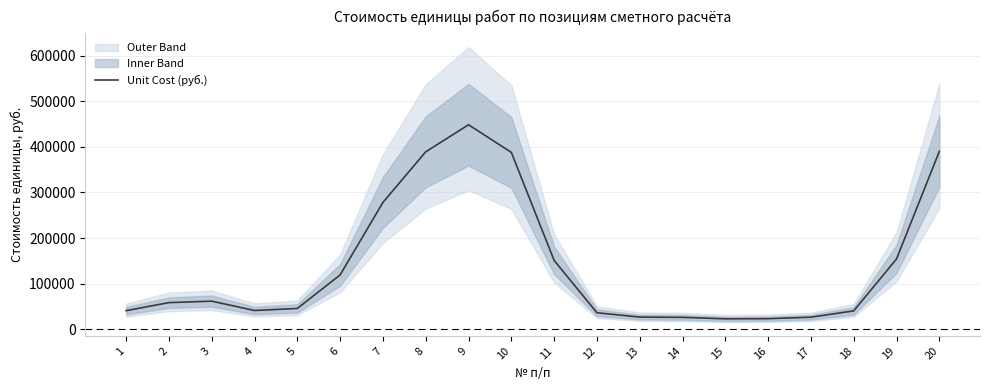

Reading left to right, list all the values displayed in this chart.

40712.0	58365.7	61568.0	41084.3	45568.1	119121.0	278121.5	389152.8	448439.1	387798.0	150896.7	36161.7	26616.8	26065.0	22841.6	23138.8	26406.9	40248.6	154225.3	390099.9